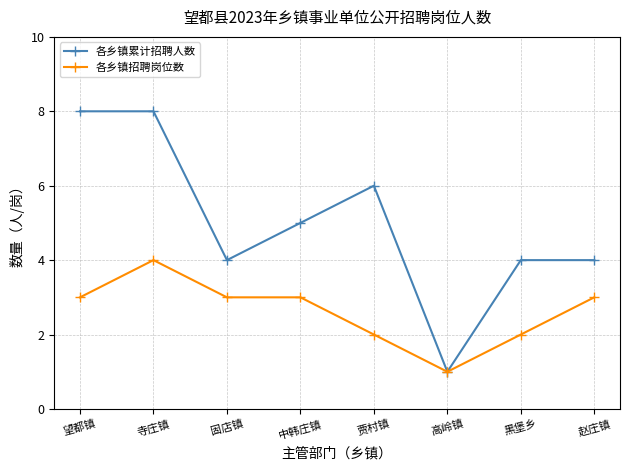

What is the label of the 1st point from the left?

望都镇